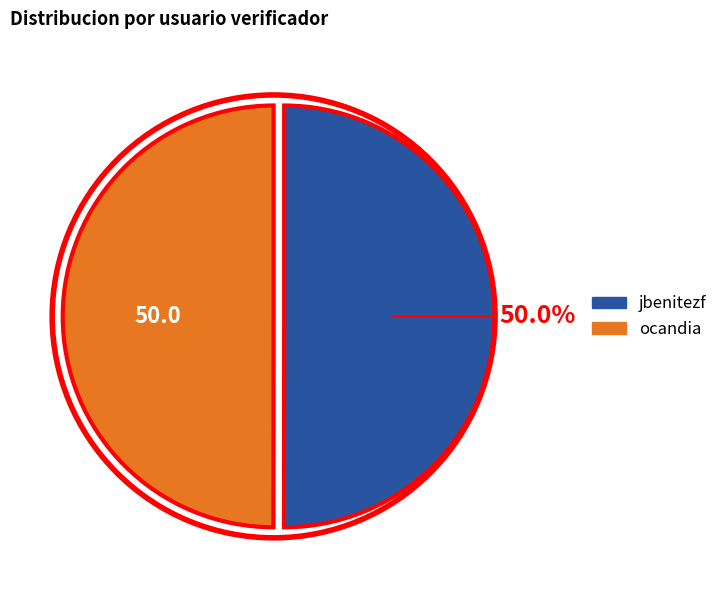

What percentage is NOT represented by jbenitezf?

50.0%